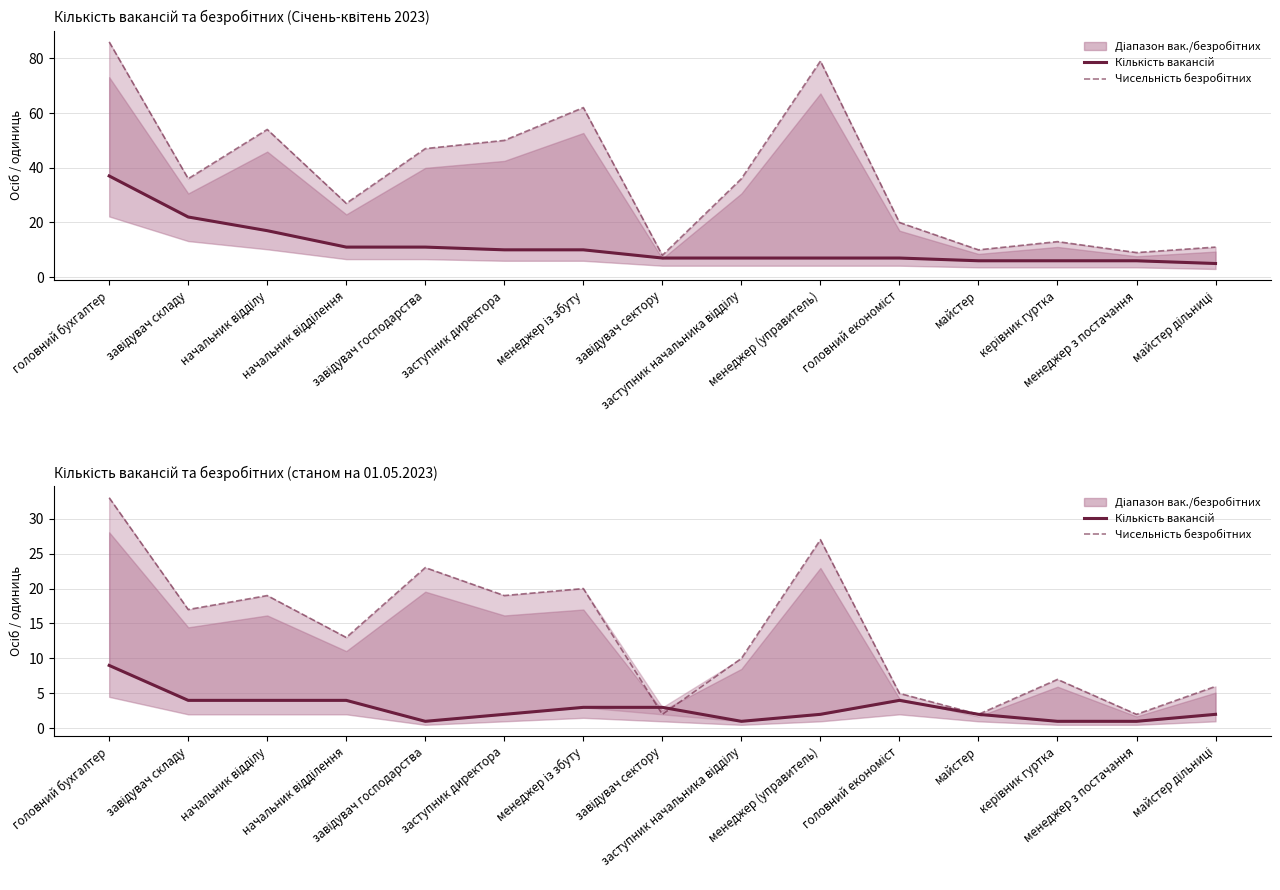

At which category does Чисельність безробітних (01.05.2023) reach its first local valley?

завідувач складу